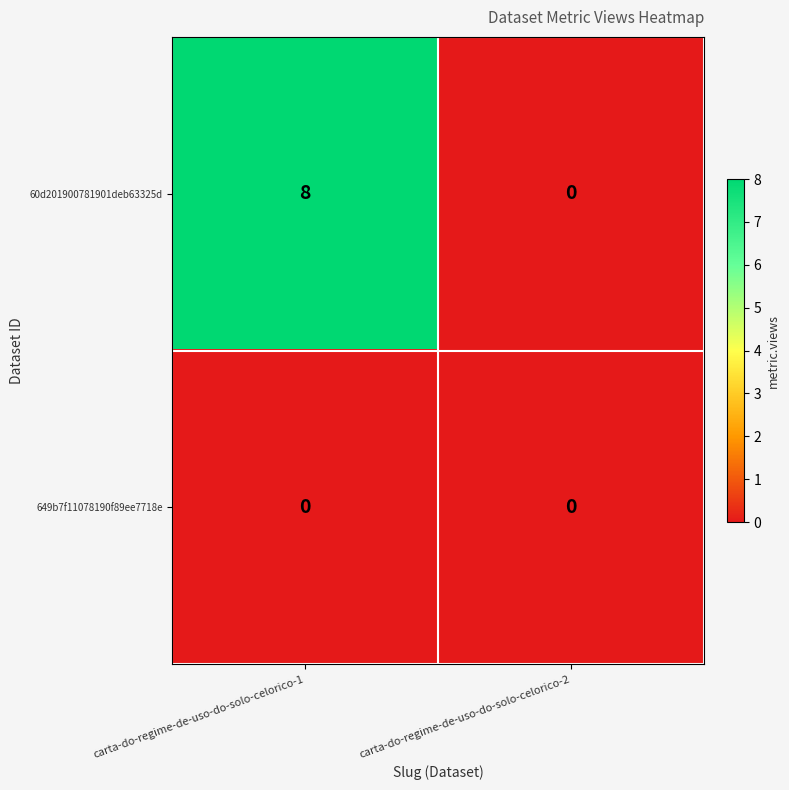

True or false: 60d201900781901deb63325d has a value of 0 at carta-do-regime-de-uso-do-solo-celorico-2.

True